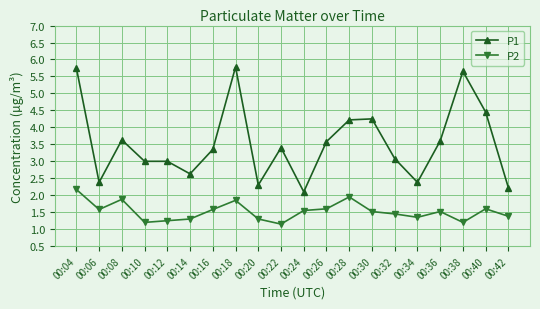

What is the sum of all P2 values?

30.4